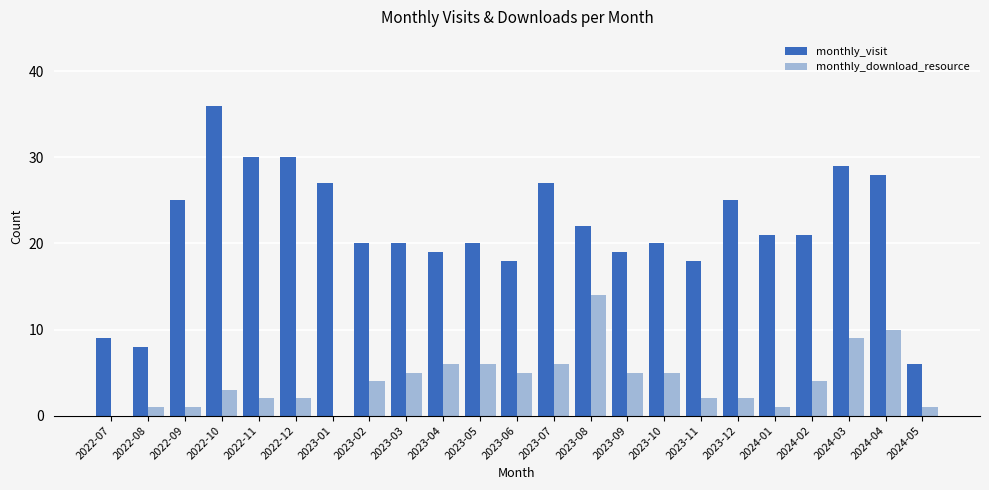

The monthly_download_resource series shows 3 at 2022-10. True or false?

True